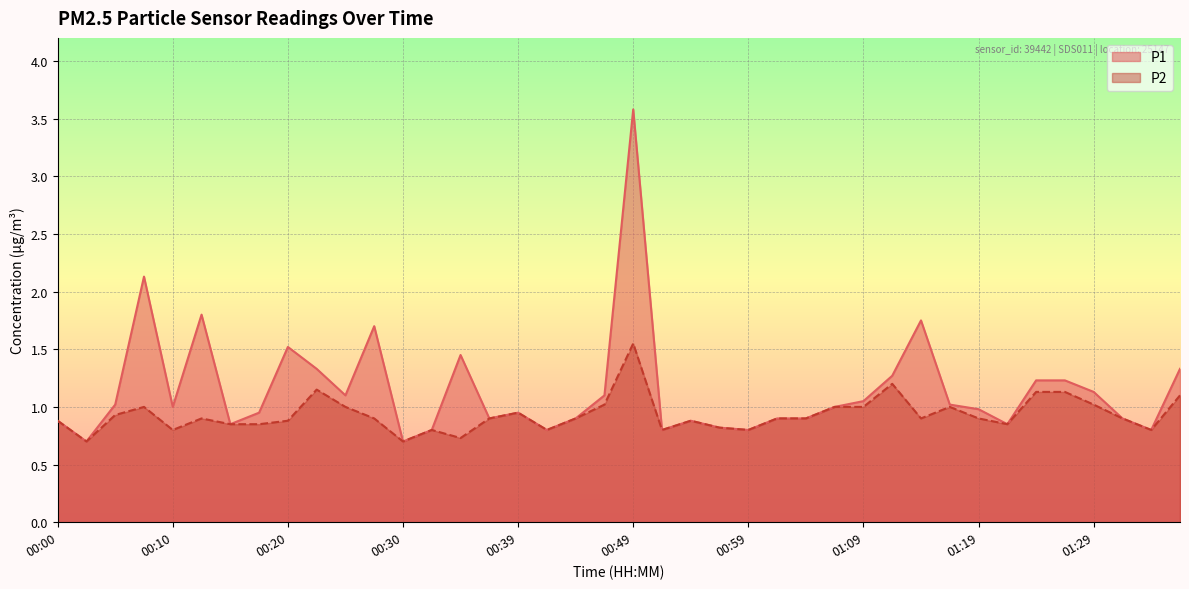

What is the difference between the second highest and minimum values in the P2 series?

0.5